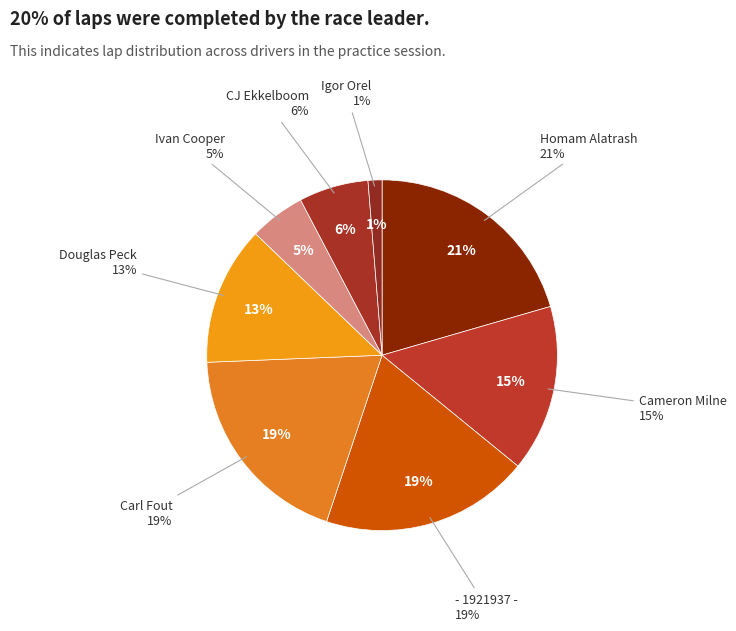

Approximately how many times larger is the value at Carl Fout compared to Douglas Peck?

1.5